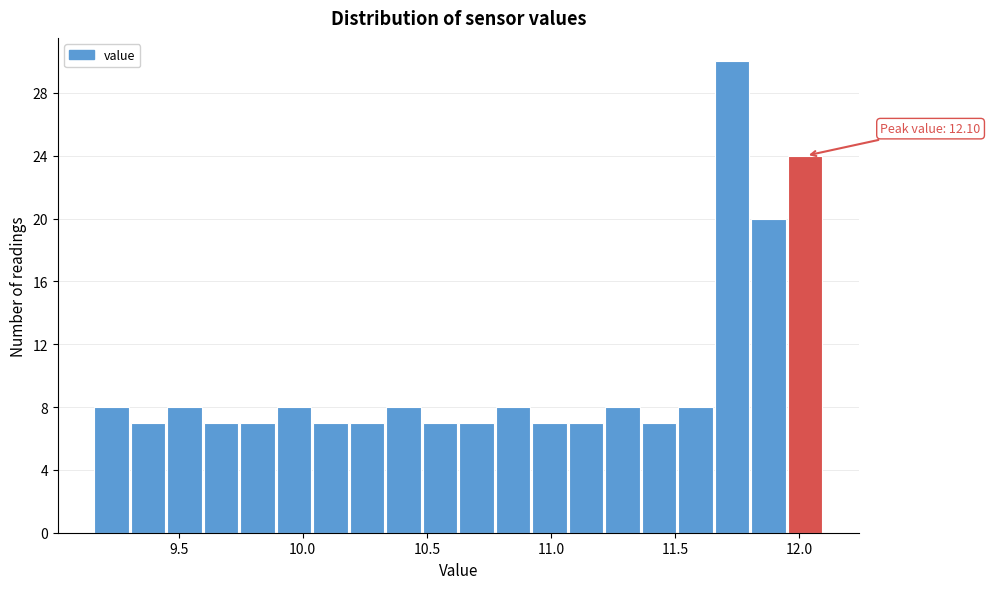

Read against the x-axis, roughly where is the centre of the tallest bar?

11.75